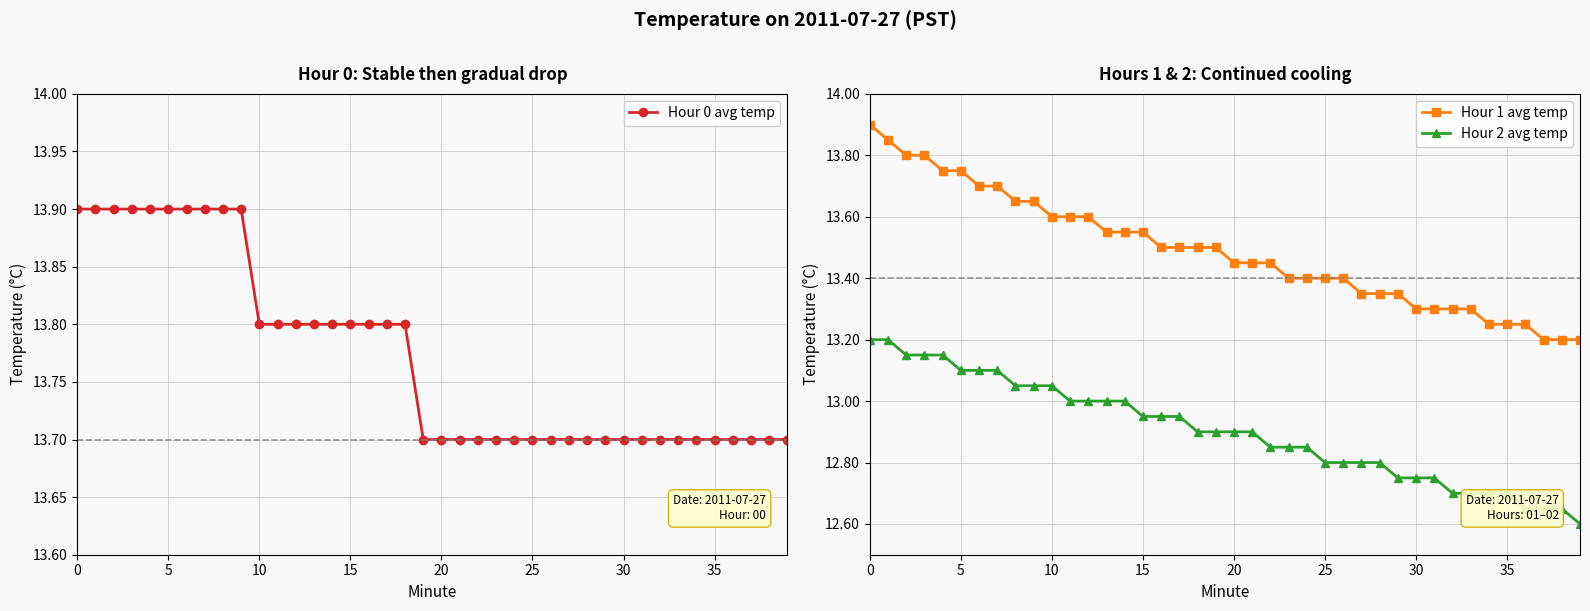

True or false: Hour 2 avg temp and Hour 1 avg temp cross at least once.

False